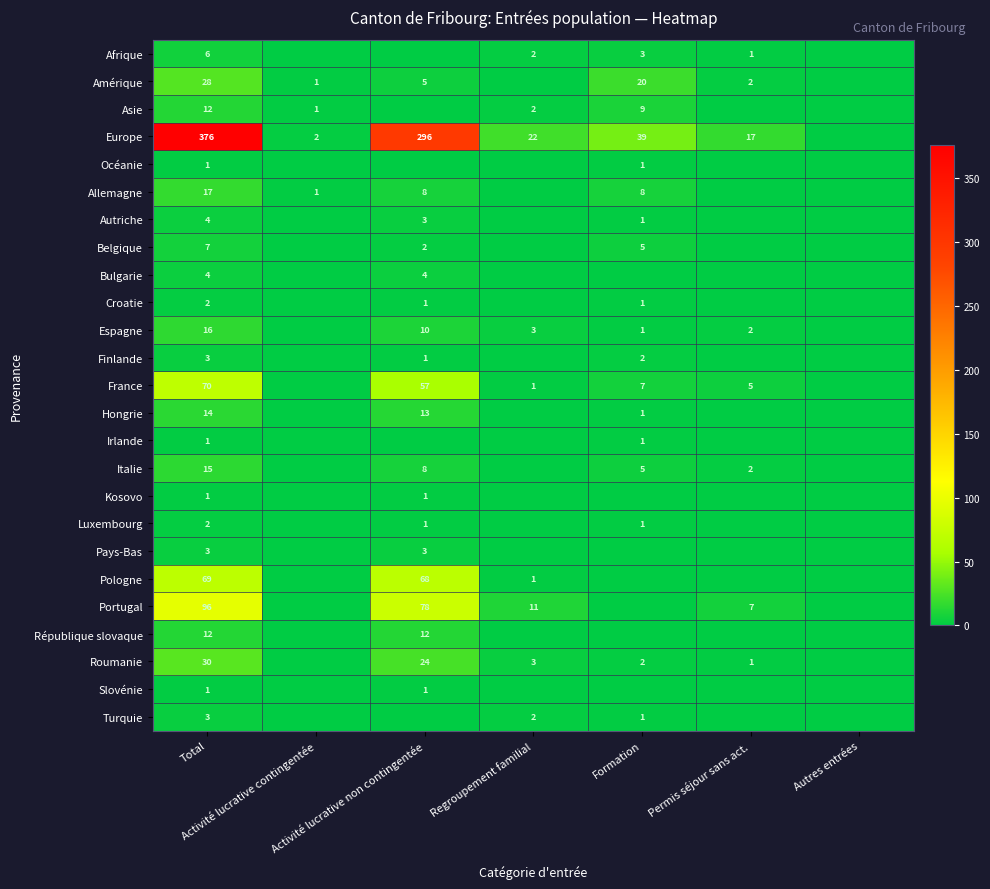

How many data points does each series have?

7